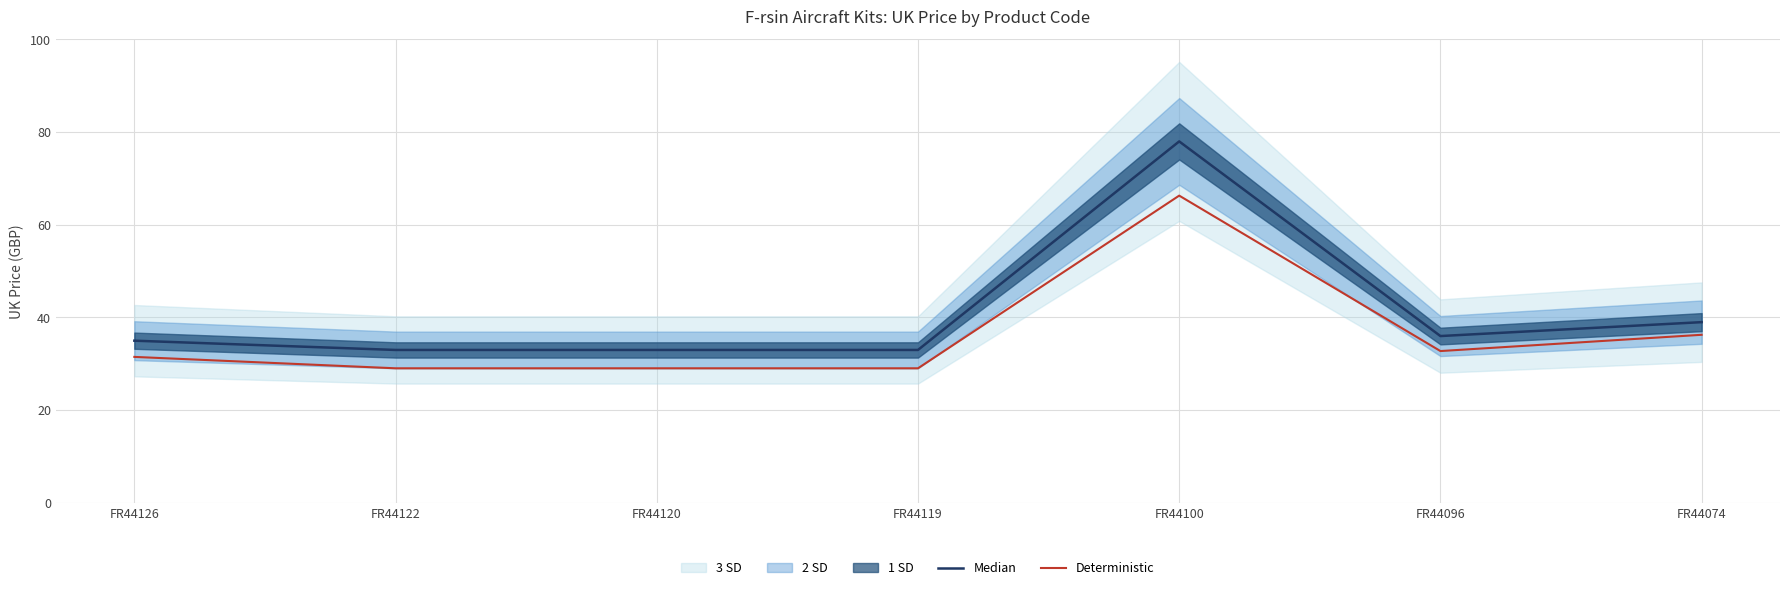

What is the approximate value of Deterministic at FR44122?

29.0